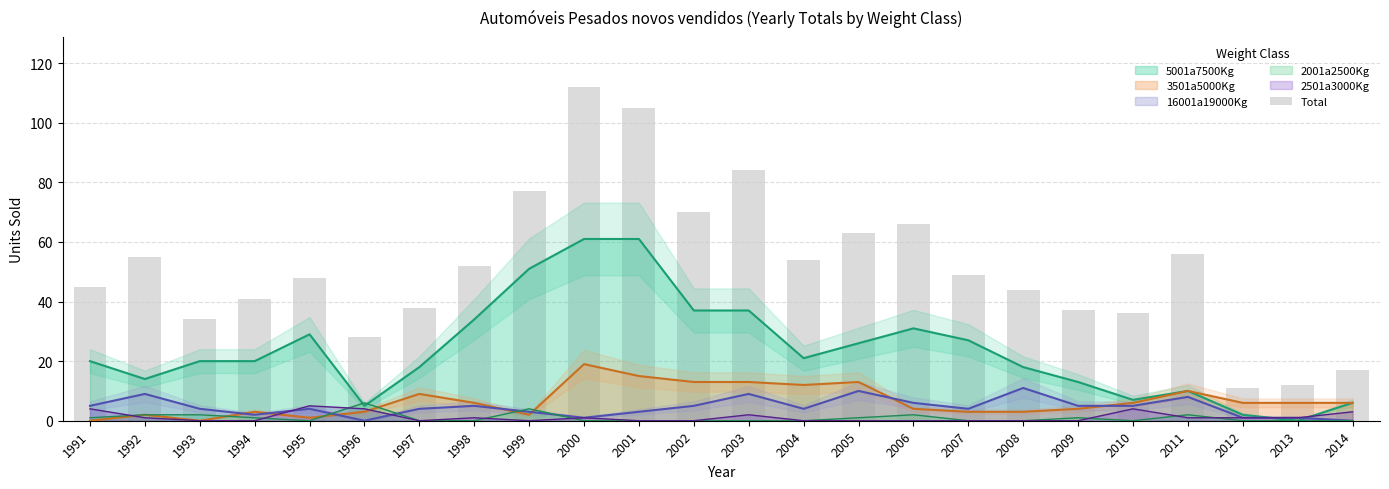

Rank the categories by value from lowest to highest.

2012, 2013, 2014, 1996, 1993, 2010, 2009, 1997, 1994, 2008, 1991, 1995, 2007, 1998, 2004, 1992, 2011, 2005, 2006, 2002, 1999, 2003, 2001, 2000